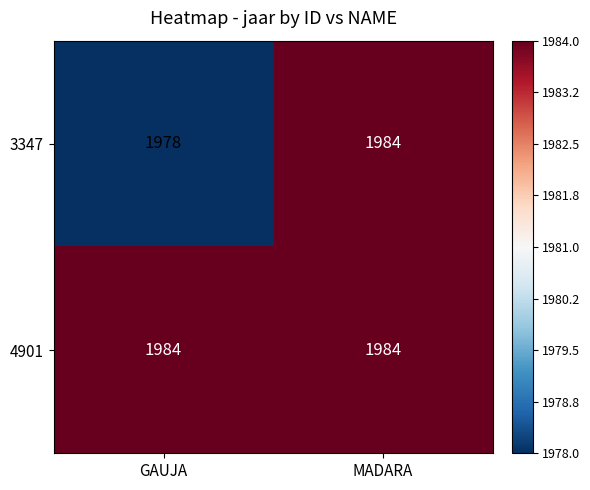

Rank the series by their average value, from highest to lowest.

4901, 3347